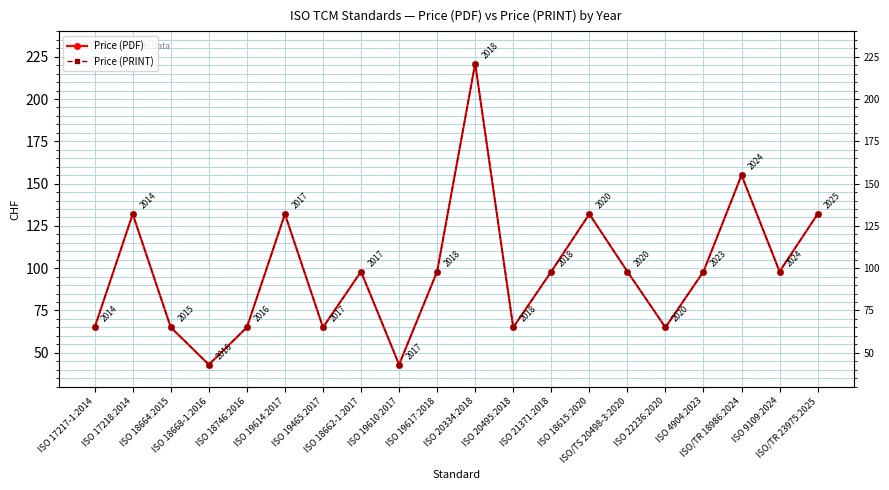

Where is the first local minimum for Price (PRINT)?

ISO 18668-1:2016